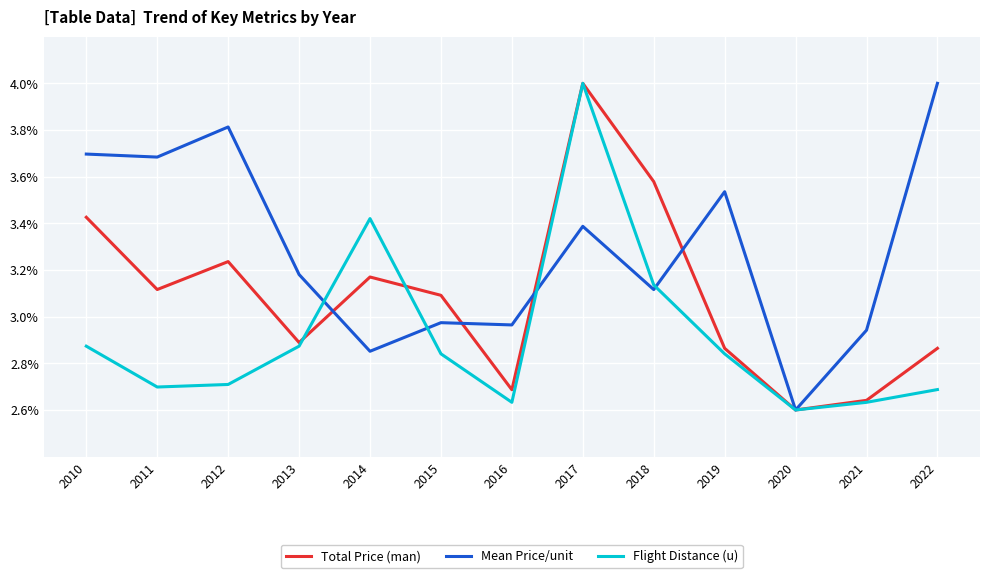

True or false: Flight Distance (u) has more than 2 points higher than both neighbors.

False